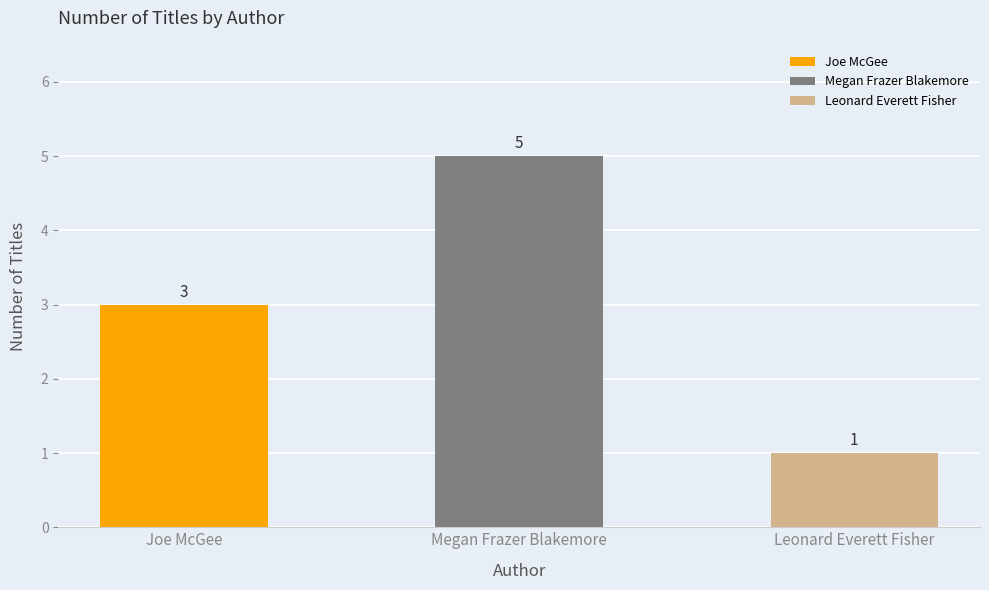

The chart shows a value of 4 at Frankie Sparks Series. True or false?

False